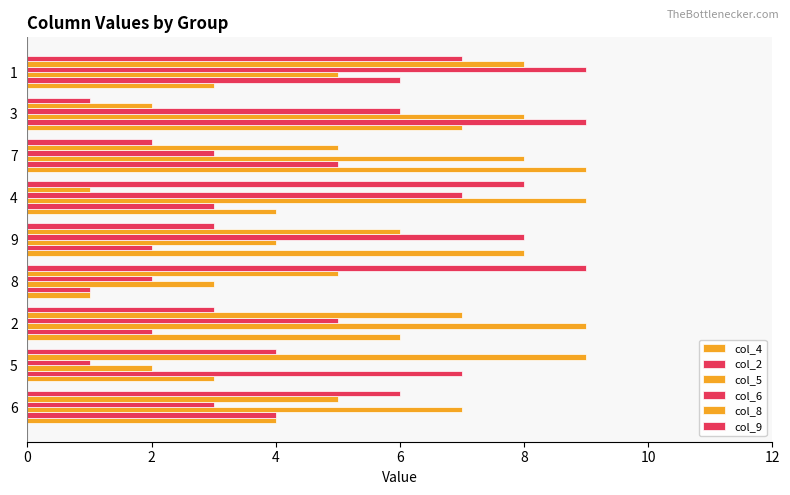

How many series are shown in this chart?

6